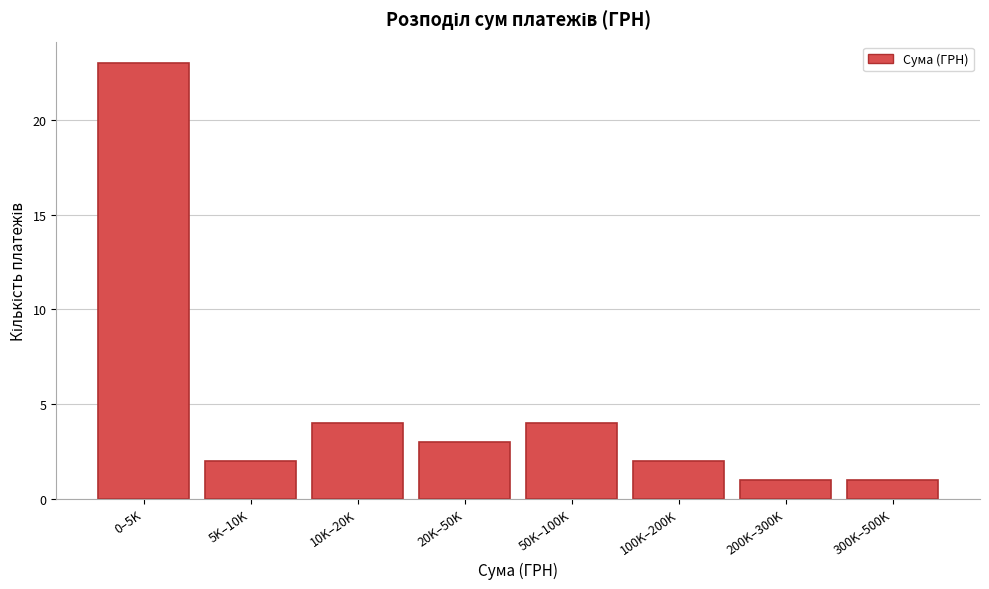

Reading right to left, list all the values displayed in this chart.

300K–500K=1	200K–300K=1	100K–200K=2	50K–100K=4	20K–50K=3	10K–20K=4	5K–10K=2	0–5K=23